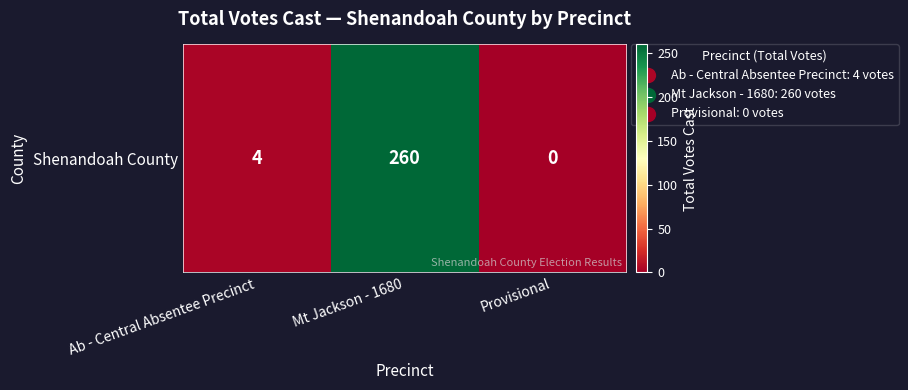

Rank the categories by value from lowest to highest.

Provisional, Ab - Central Absentee Precinct, Mt Jackson - 1680